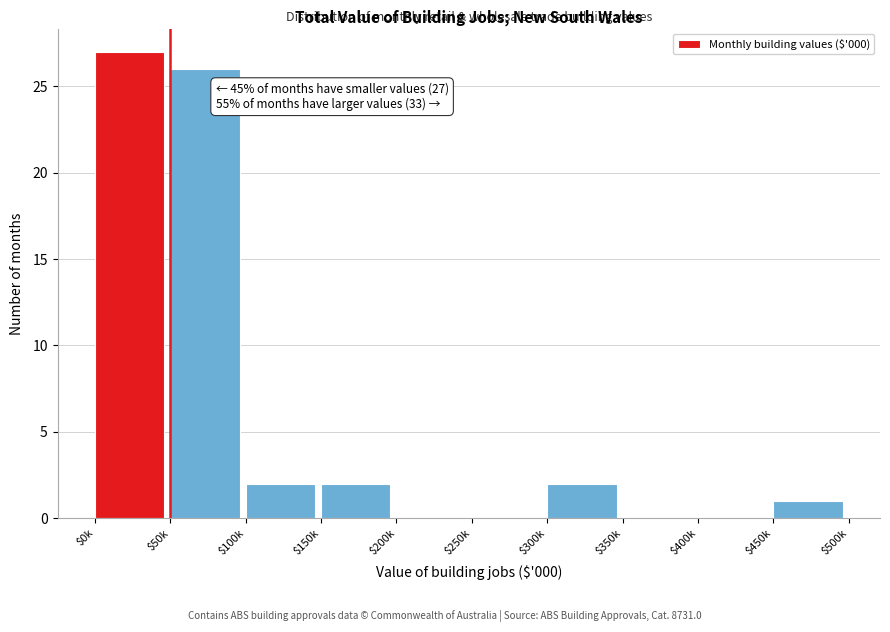

Which label corresponds to the largest value in the chart?

$0k